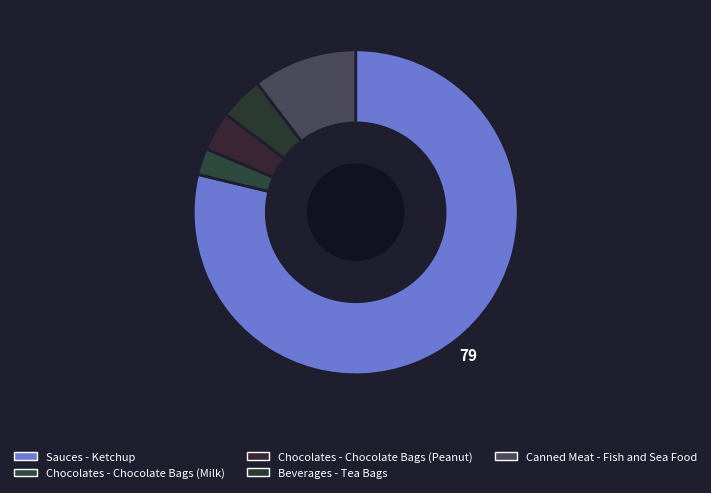

Which has a higher value, Sauces - Ketchup or Chocolates - Chocolate Bags (Peanut)?

Sauces - Ketchup